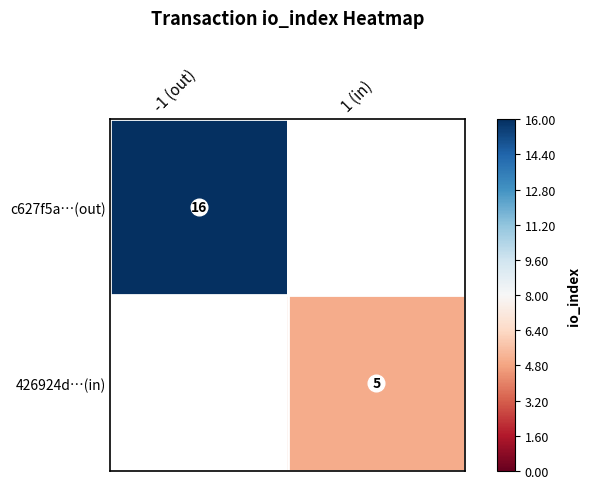

Is it true that c627f5a…(out) equals 11 at -1 (out)?

False